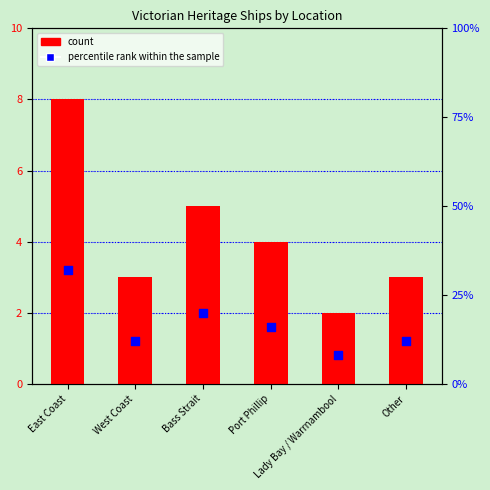

Which series has the largest Y range (max minus min)?

percentile rank within the sample